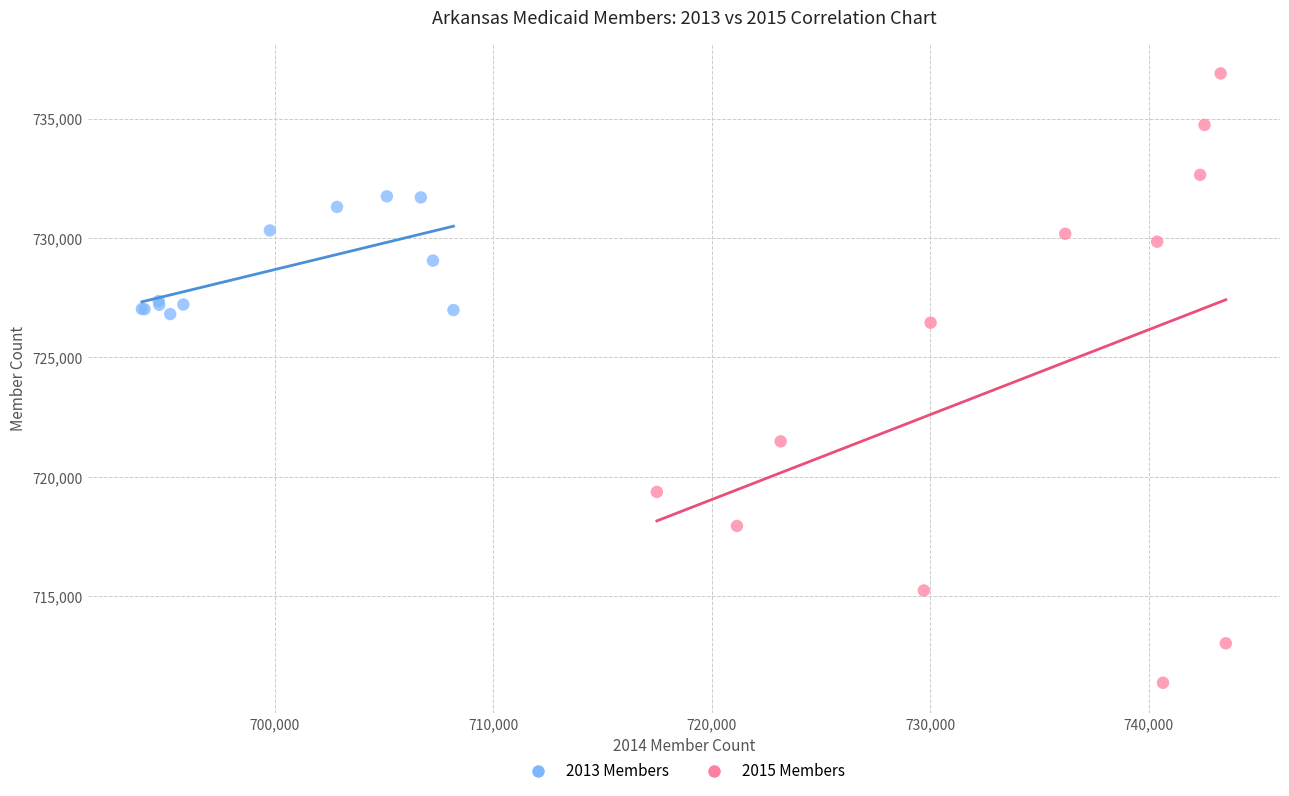

Which series reaches the maximum Y coordinate?

2015 Members